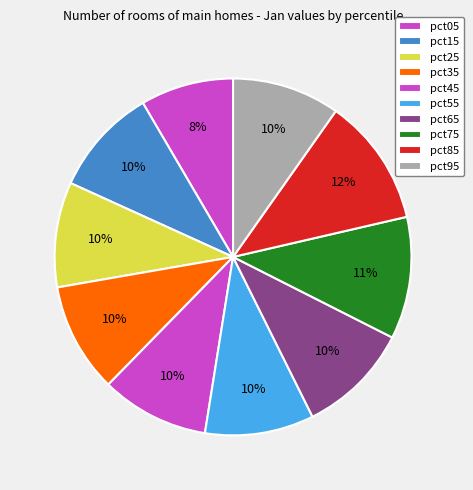

True or false: pct05 accounts for 1% of the total.

False